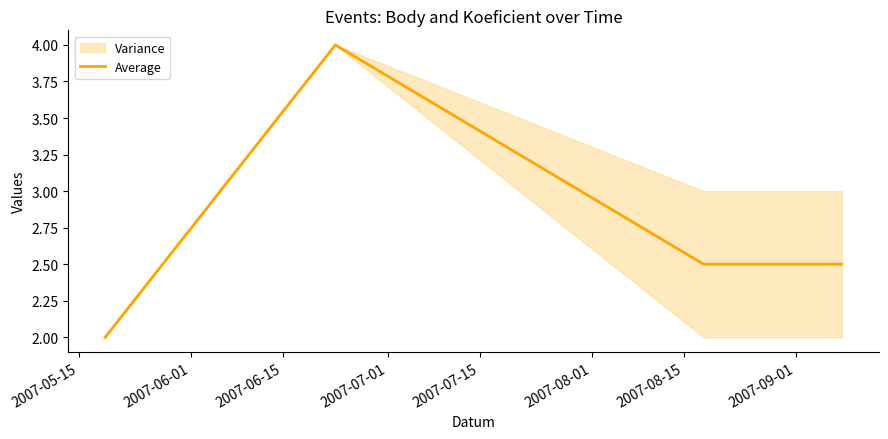

What is the value of the 1st point from the left?

2.0